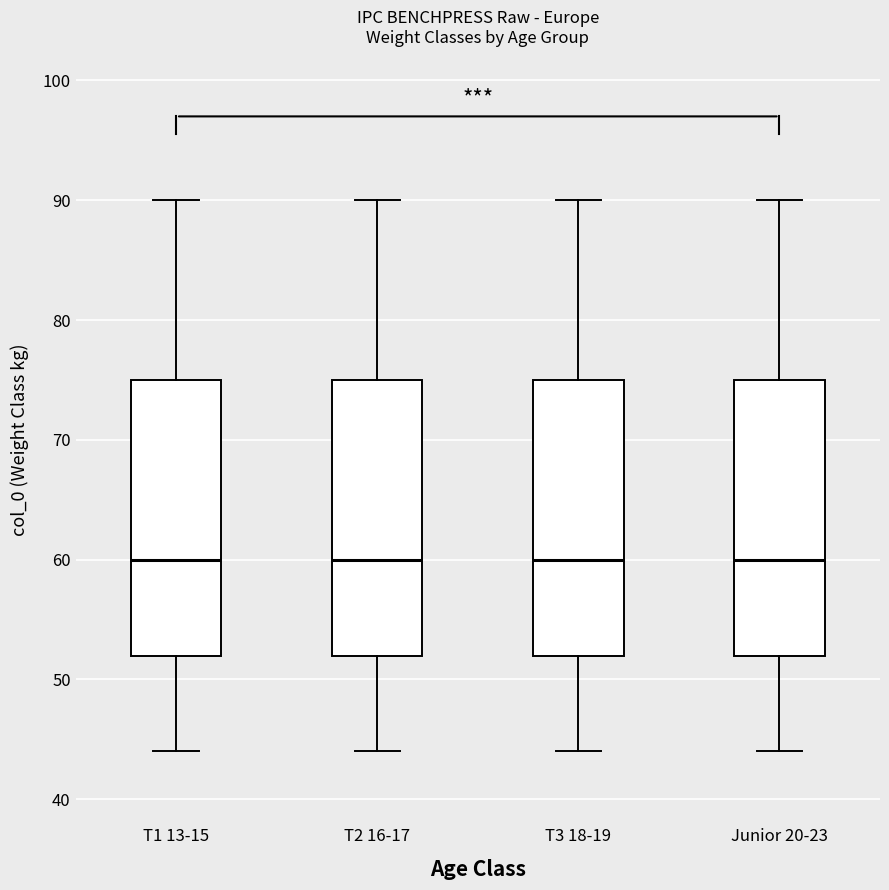

Reading left to right, read every box against the y-axis: the position of its median line, the range the box covers, and the ends of its whiskers. The values are not printed on the chart, so give them approximately, as read against the axis.

T1 13-15: median 60, box 52 to 75, whiskers 44 to 90
T2 16-17: median 60, box 52 to 75, whiskers 44 to 90
T3 18-19: median 60, box 52 to 75, whiskers 44 to 90
Junior 20-23: median 60, box 52 to 75, whiskers 44 to 90